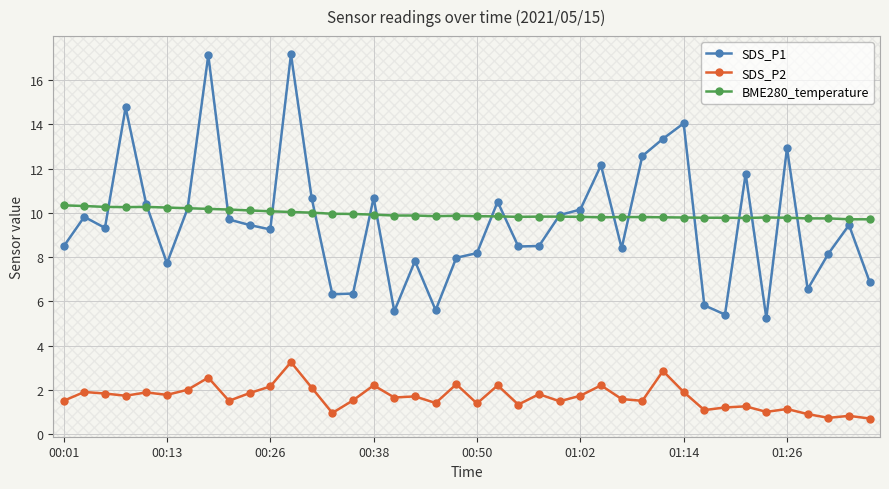

How many lines are shown in the chart?

3